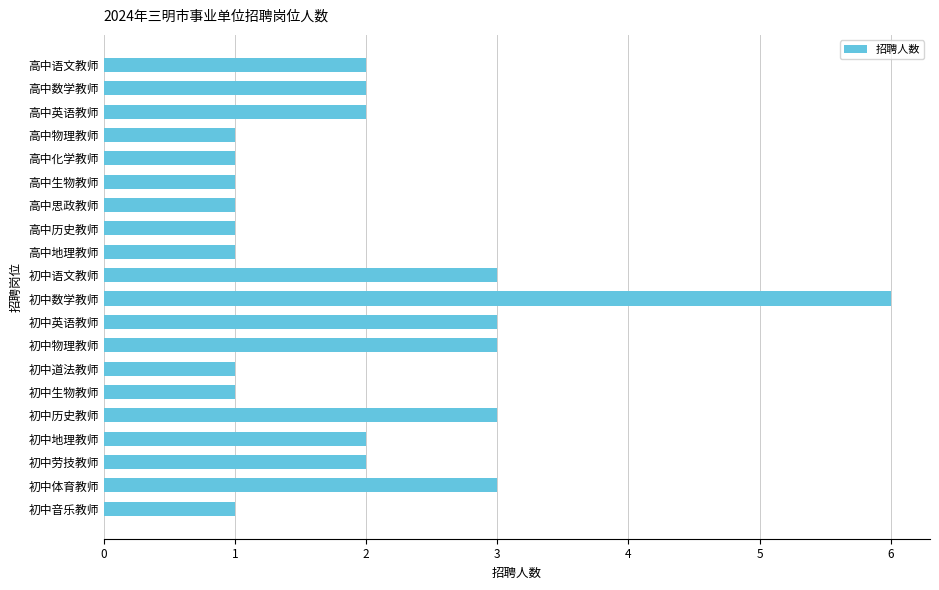

What is the difference between the maximum and minimum values?

5